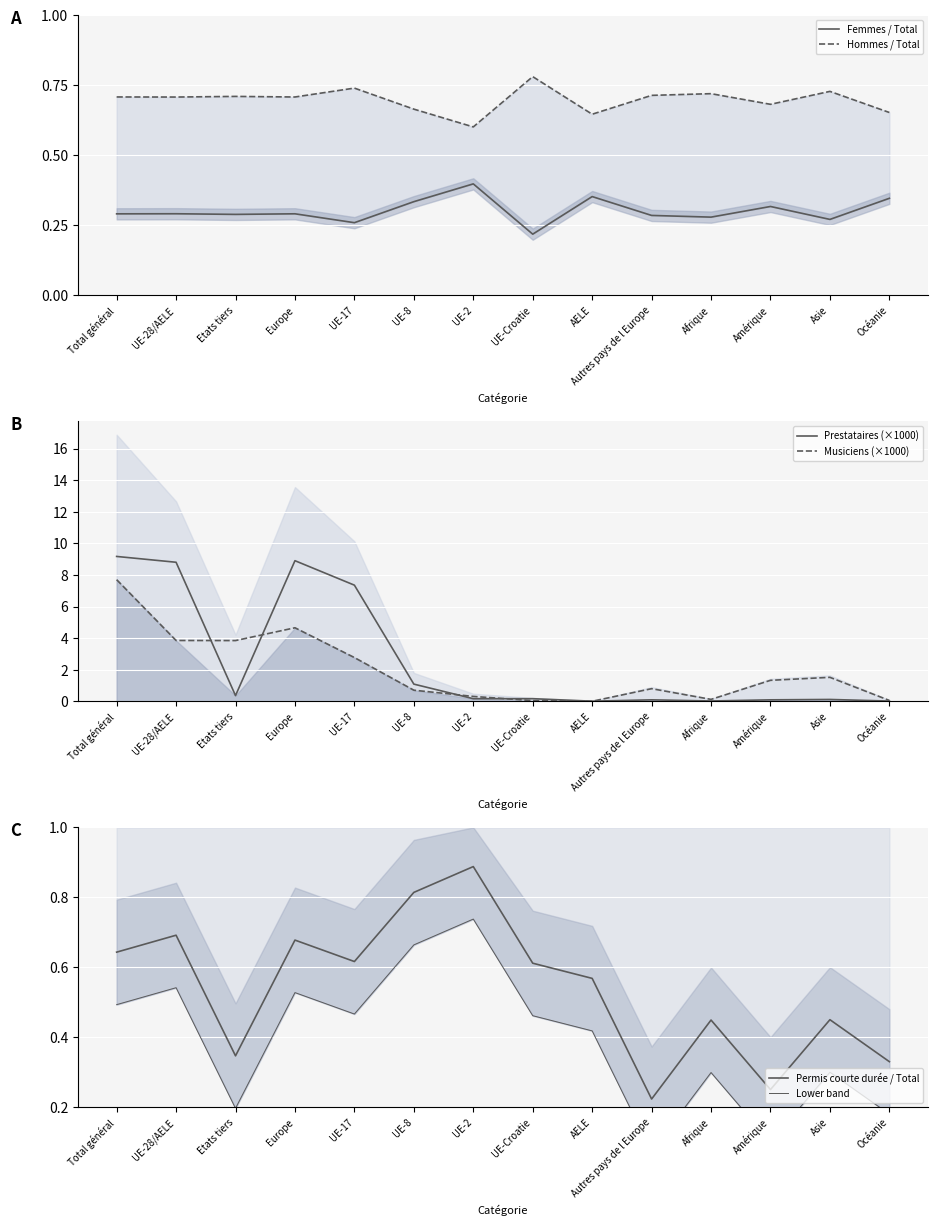

True or false: Femmes / Total has more than 0 points higher than both neighbors.

True